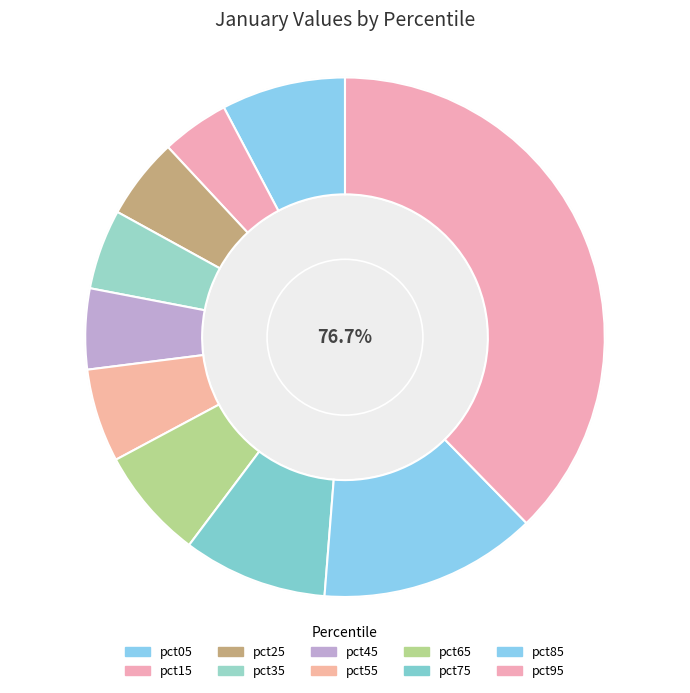

Count the number of slices in the pie.

10